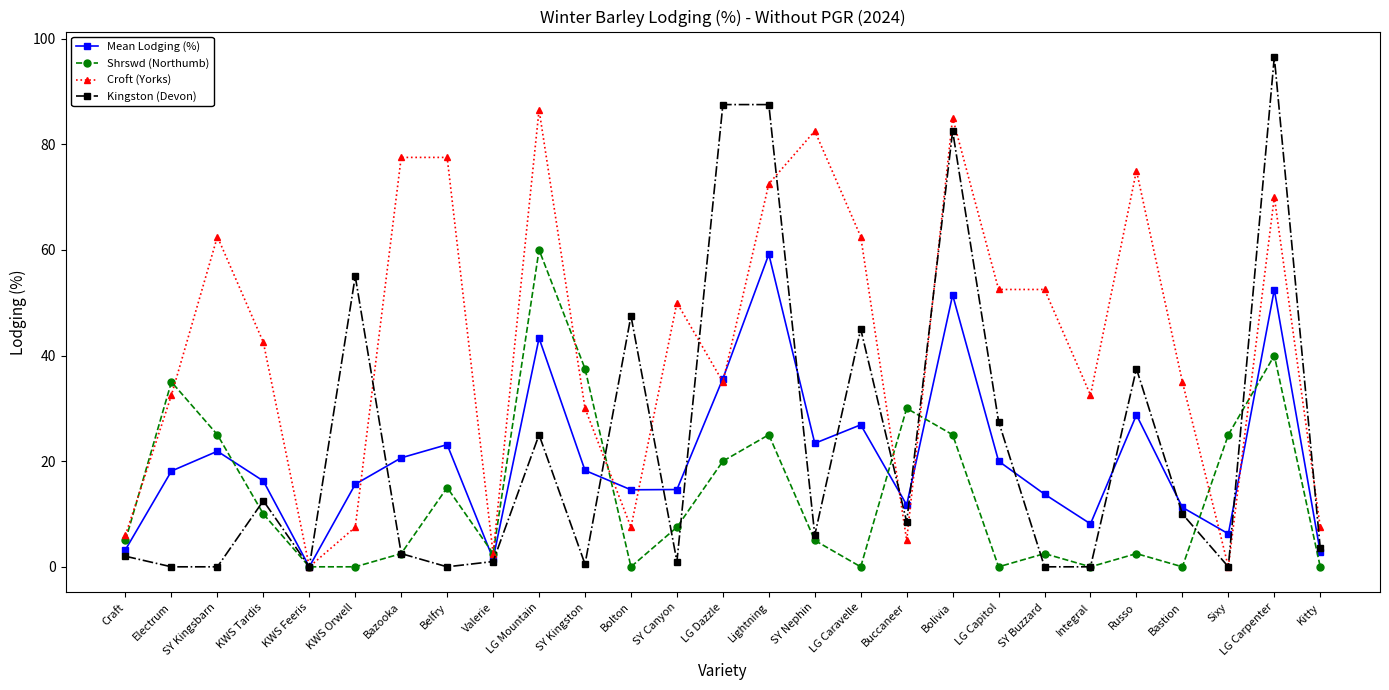

Does the chart have visible grid lines?

No